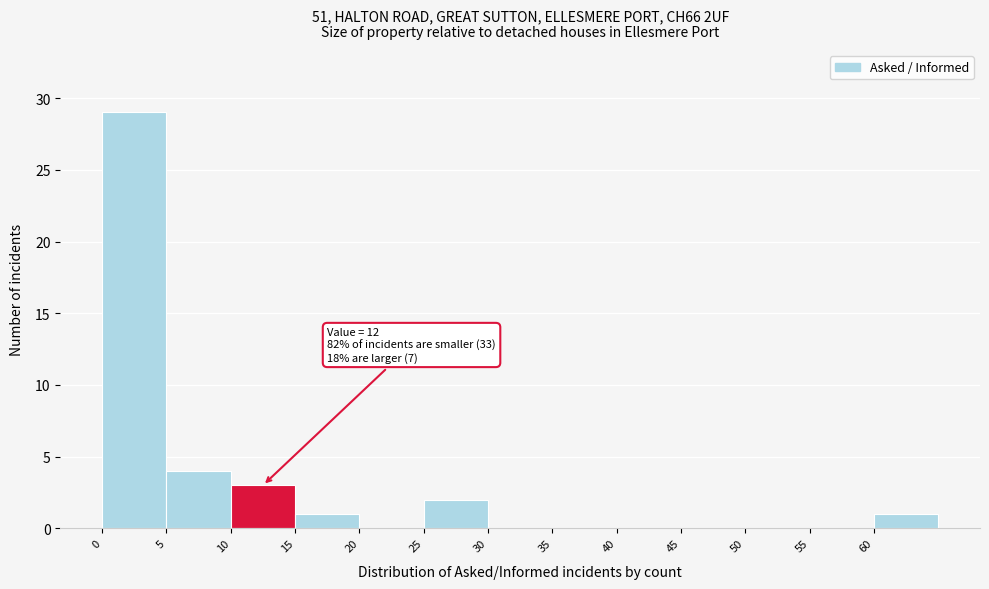

Over which range of the x-axis is the bar tallest?

0 to 5